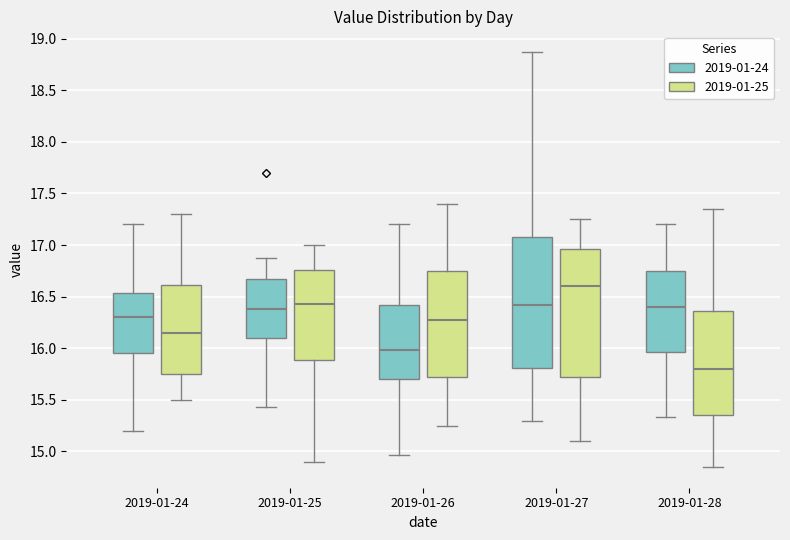

Reading left to right, read every box against the y-axis: the position of its median line, the range the box covers, and the ends of its whiskers. The values are not printed on the chart, so give them approximately, as read against the axis.

2019-01-24 (2019-01-24): median 16.30, box 15.95 to 16.55, whiskers 15.20 to 17.20
2019-01-24 (2019-01-25): median 16.15, box 15.75 to 16.60, whiskers 15.50 to 17.30
2019-01-25 (2019-01-24): median 16.40, box 16.10 to 16.65, whiskers 15.45 to 16.85
2019-01-25 (2019-01-25): median 16.45, box 15.90 to 16.75, whiskers 14.90 to 17.00
2019-01-26 (2019-01-24): median 16.00, box 15.70 to 16.40, whiskers 14.95 to 17.20
2019-01-26 (2019-01-25): median 16.30, box 15.75 to 16.75, whiskers 15.25 to 17.40
2019-01-27 (2019-01-24): median 16.40, box 15.80 to 17.10, whiskers 15.30 to 18.85
2019-01-27 (2019-01-25): median 16.60, box 15.75 to 16.95, whiskers 15.10 to 17.25
2019-01-28 (2019-01-24): median 16.40, box 15.95 to 16.75, whiskers 15.35 to 17.20
2019-01-28 (2019-01-25): median 15.80, box 15.35 to 16.35, whiskers 14.85 to 17.35